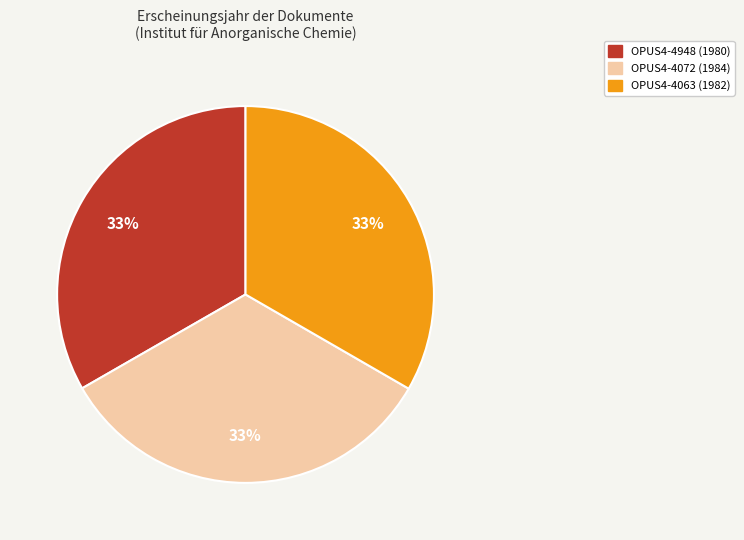

Does any single category account for the majority?

No